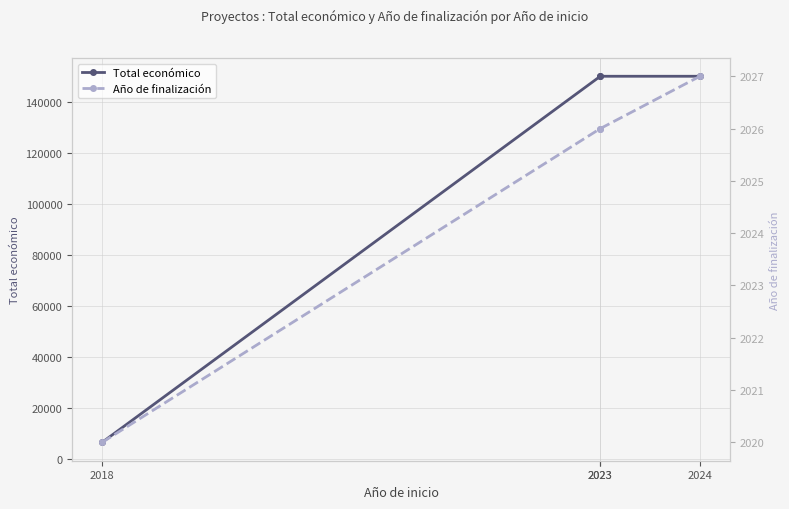

What is the approximate value of Año de finalización at 2024?

2027